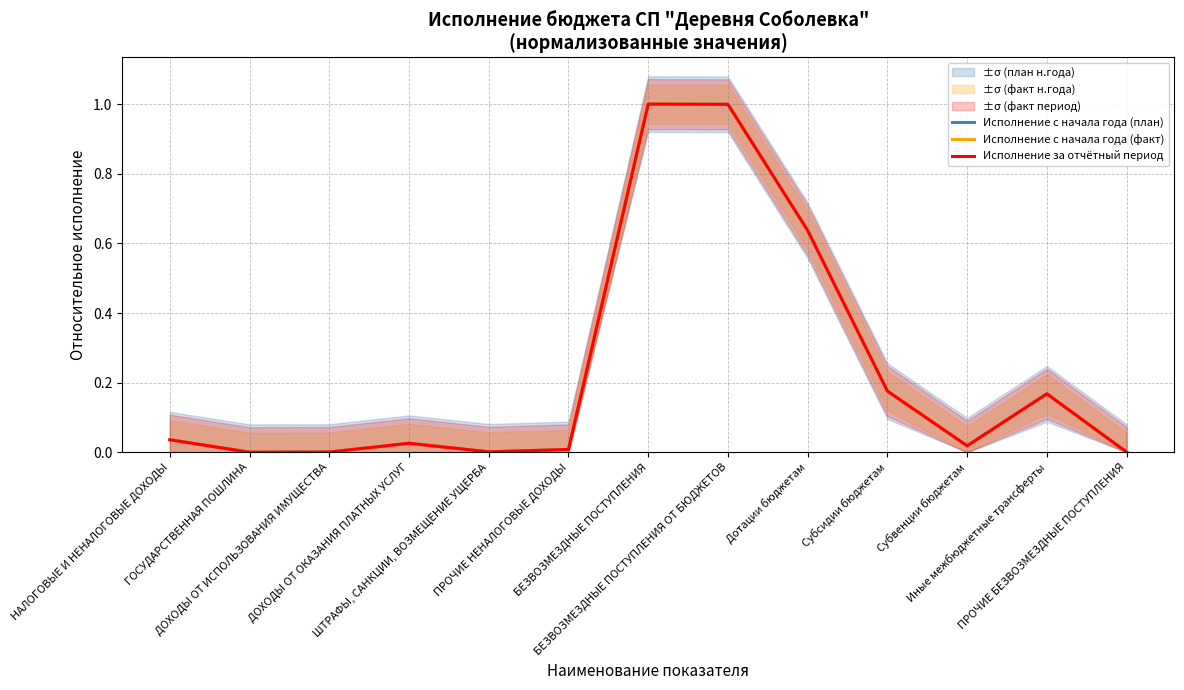

What are all the series names shown in the legend?

Исполнение с начала года (план), Исполнение с начала года (факт), Исполнение за отчётный период